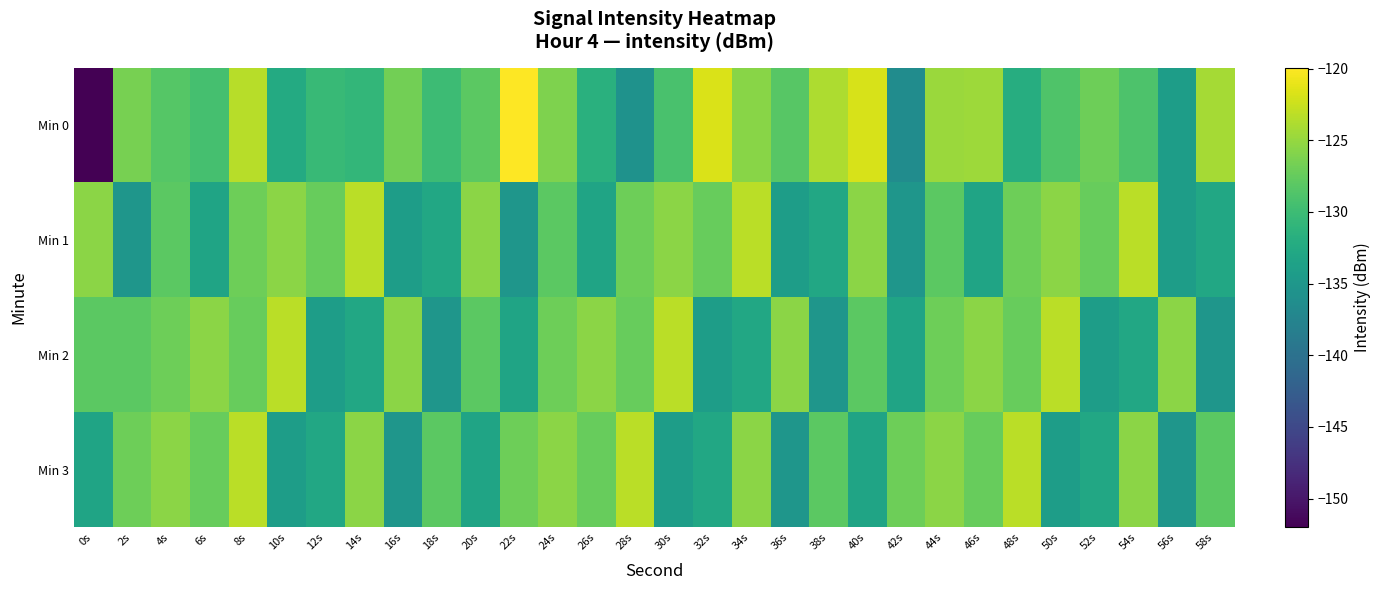

Reading right to left, transcribe all the data shown in this chart.

Min 0: 58s=-124.2	56s=-134.2	54s=-128.9	52s=-127.0	50s=-128.7	48s=-132.0	46s=-124.7	44s=-124.7	42s=-136.5	40s=-121.8	38s=-123.9	36s=-128.2	34s=-125.6	32s=-121.7	30s=-129.1	28s=-135.7	26s=-131.6	24s=-126.2	22s=-119.9	20s=-128.0	18s=-130.0	16s=-126.8	14s=-130.8	12s=-130.4	10s=-132.4	8s=-123.4	6s=-129.4	4s=-128.4	2s=-126.5	0s=-152.0
Min 1: 58s=-132.8	56s=-134.2	54s=-123.3	52s=-127.4	50s=-125.5	48s=-127.0	46s=-133.2	44s=-128.0	42s=-135.2	40s=-125.5	38s=-132.8	36s=-134.2	34s=-123.3	32s=-127.4	30s=-125.5	28s=-127.0	26s=-133.2	24s=-128.0	22s=-135.2	20s=-125.5	18s=-132.8	16s=-134.2	14s=-123.3	12s=-127.4	10s=-125.5	8s=-127.0	6s=-133.2	4s=-128.0	2s=-135.2	0s=-125.5
Min 2: 58s=-135.2	56s=-125.5	54s=-132.8	52s=-134.2	50s=-123.3	48s=-127.4	46s=-125.5	44s=-127.0	42s=-133.2	40s=-128.0	38s=-135.2	36s=-125.5	34s=-132.8	32s=-134.2	30s=-123.3	28s=-127.4	26s=-125.5	24s=-127.0	22s=-133.2	20s=-128.0	18s=-135.2	16s=-125.5	14s=-132.8	12s=-134.2	10s=-123.3	8s=-127.4	6s=-125.5	4s=-127.0	2s=-128.0	0s=-128.0
Min 3: 58s=-128.0	56s=-135.2	54s=-125.5	52s=-132.8	50s=-134.2	48s=-123.3	46s=-127.4	44s=-125.5	42s=-127.0	40s=-133.2	38s=-128.0	36s=-135.2	34s=-125.5	32s=-132.8	30s=-134.2	28s=-123.3	26s=-127.4	24s=-125.5	22s=-127.0	20s=-133.2	18s=-128.0	16s=-135.2	14s=-125.5	12s=-132.8	10s=-134.2	8s=-123.3	6s=-127.4	4s=-125.5	2s=-127.0	0s=-133.2